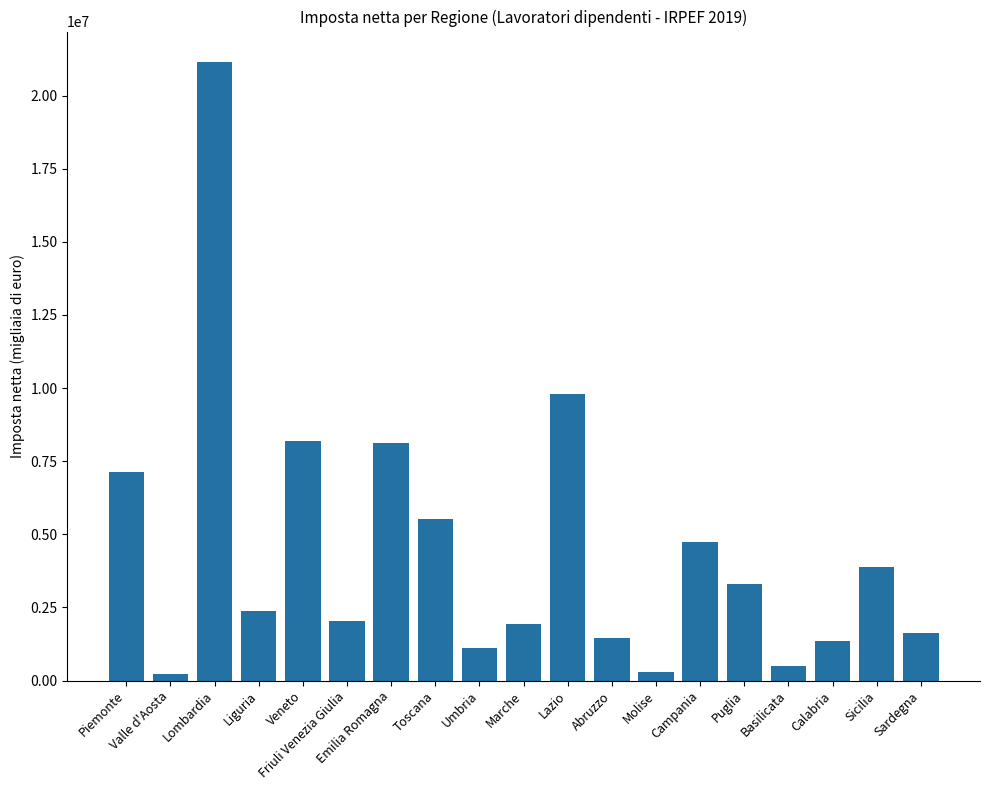

What is the greatest value displayed?

21130151